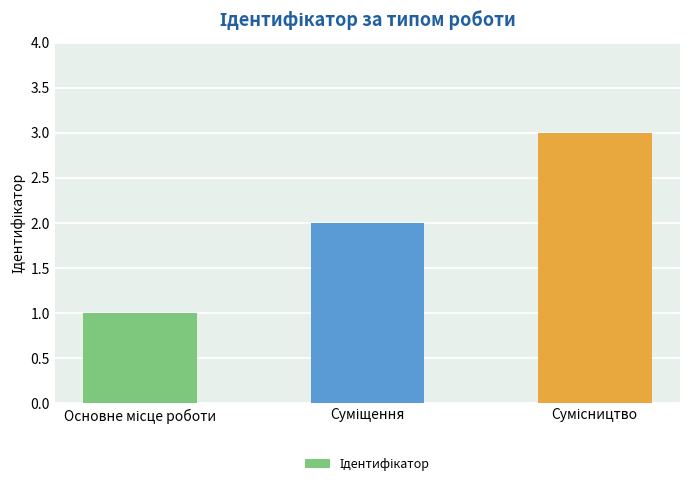

What is the greatest value displayed?

3